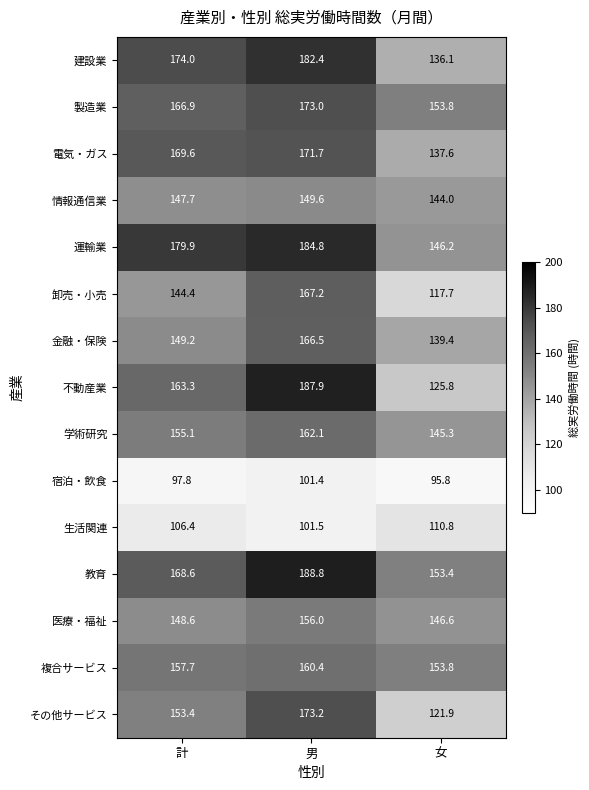

True or false: 複合サービス has a value of 153.8 at 女.

True